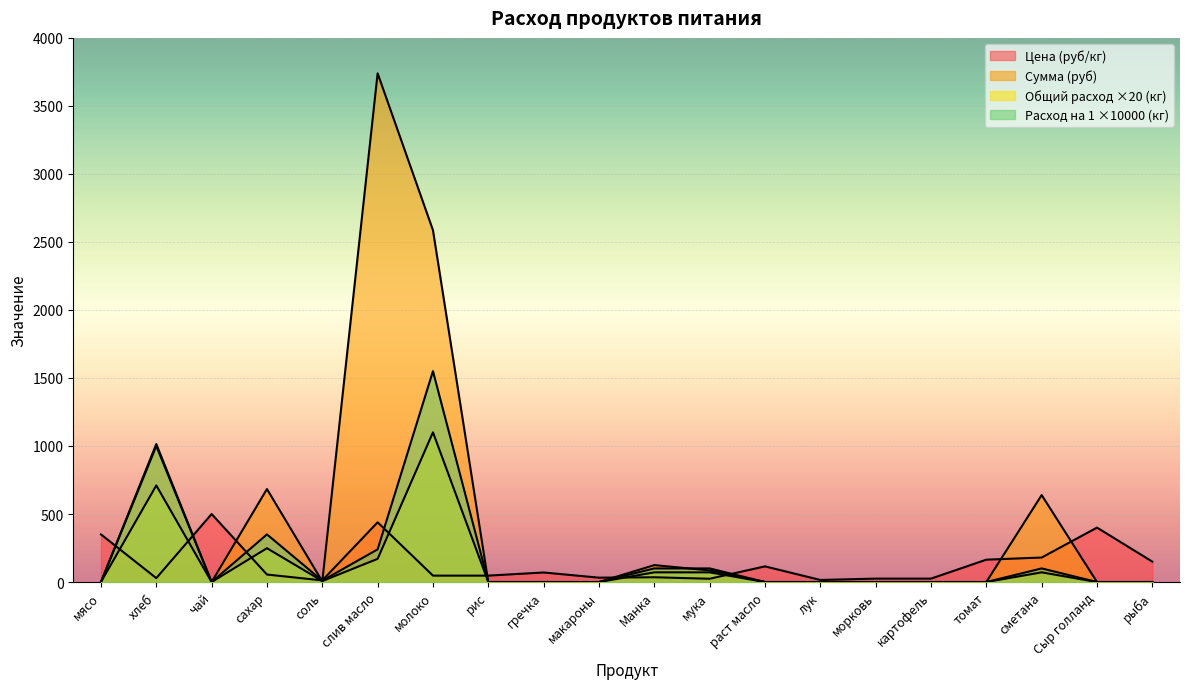

What is the label of the 9th point from the left?

гречка